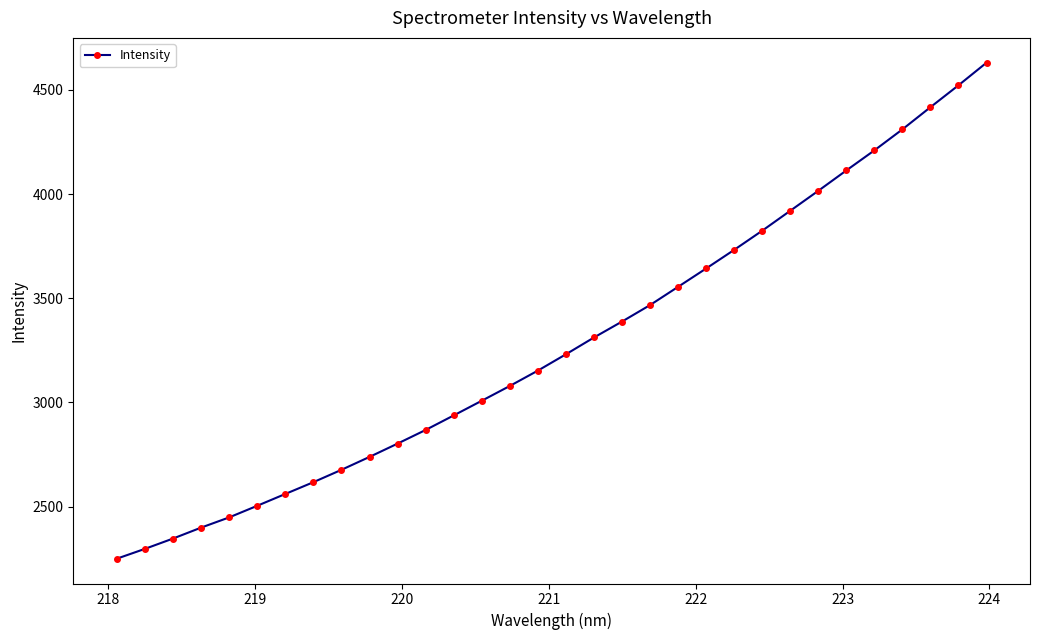

What is the value of the 2nd point from the left?

2296.9